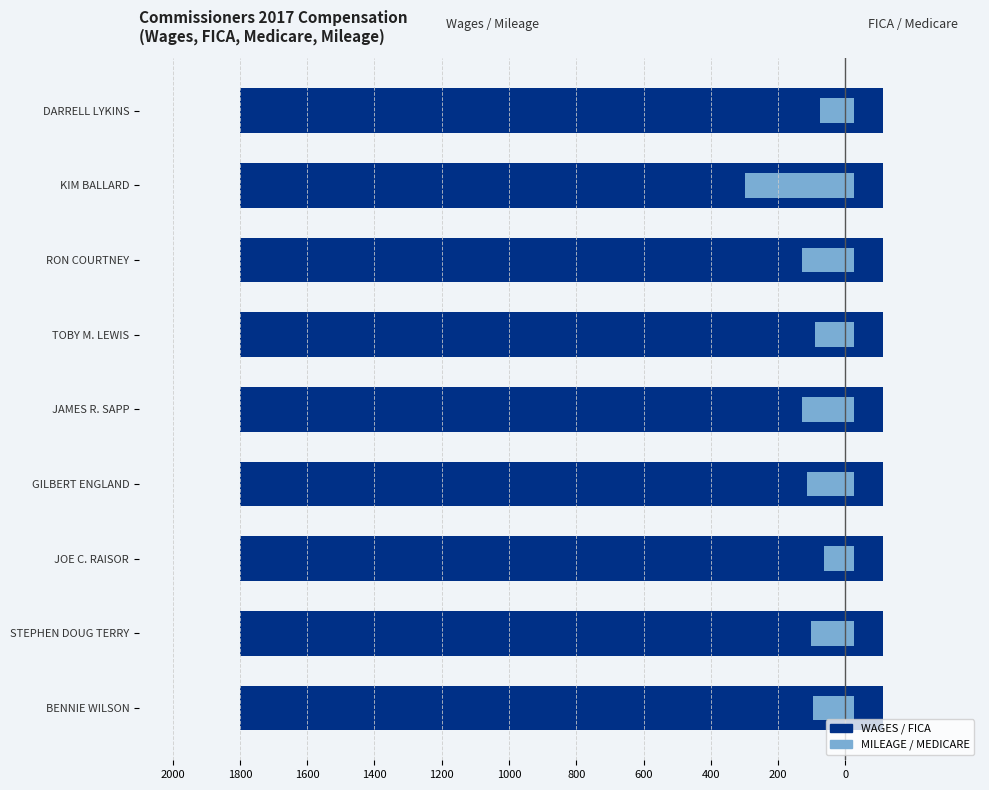

What are all the series names shown in the legend?

WAGES, MILEAGE, FICA, MEDICARE